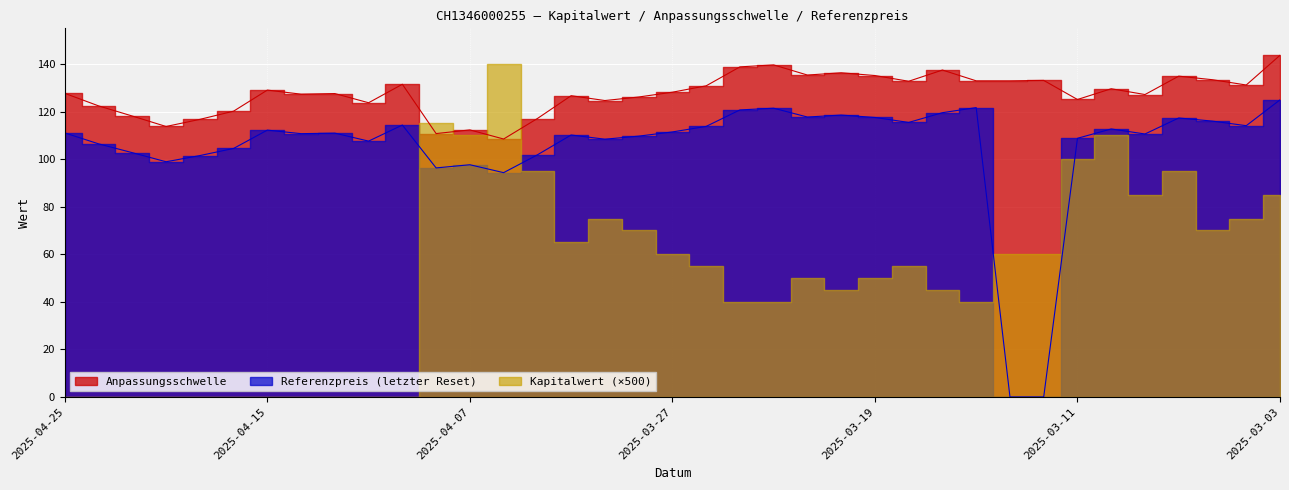

True or false: Anpassungsschwelle and Referenzpreis cross at least once.

False